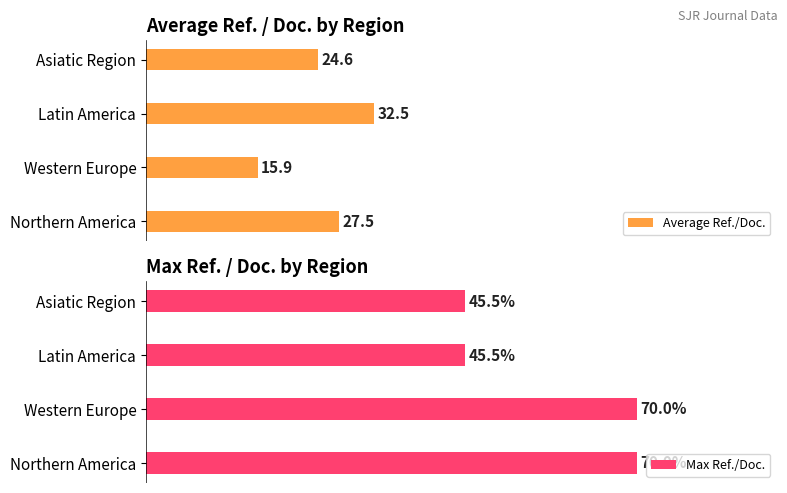

List the labels in order of Average Ref./Doc. value, smallest first.

Western Europe, Asiatic Region, Northern America, Latin America